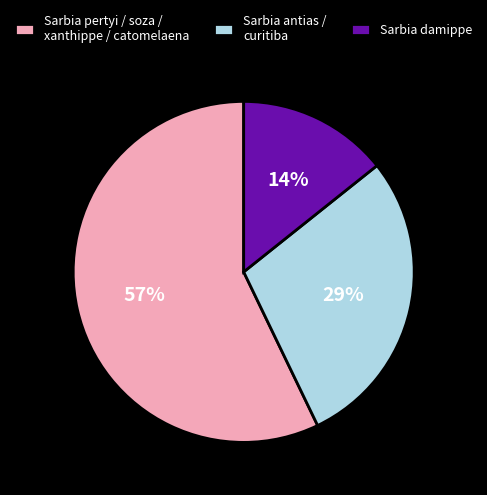

To the nearest percent, what is the average slice percentage?

33%